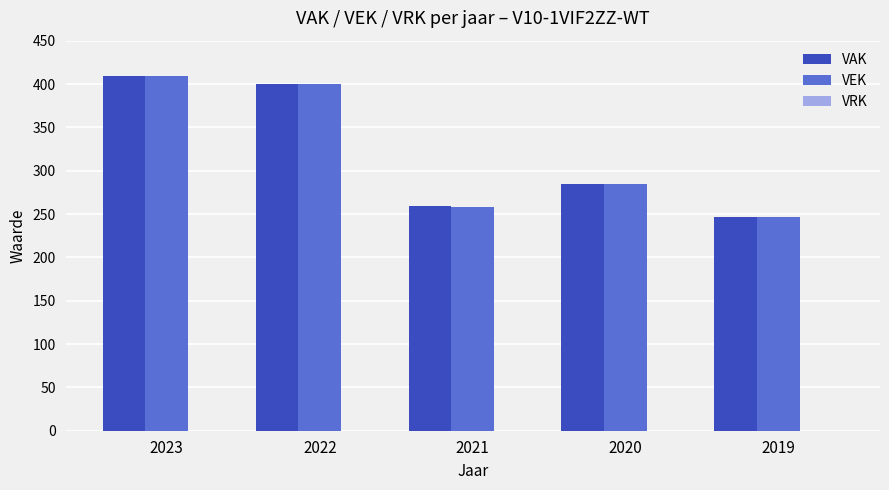

Which category has the highest value in the VAK series?

2023